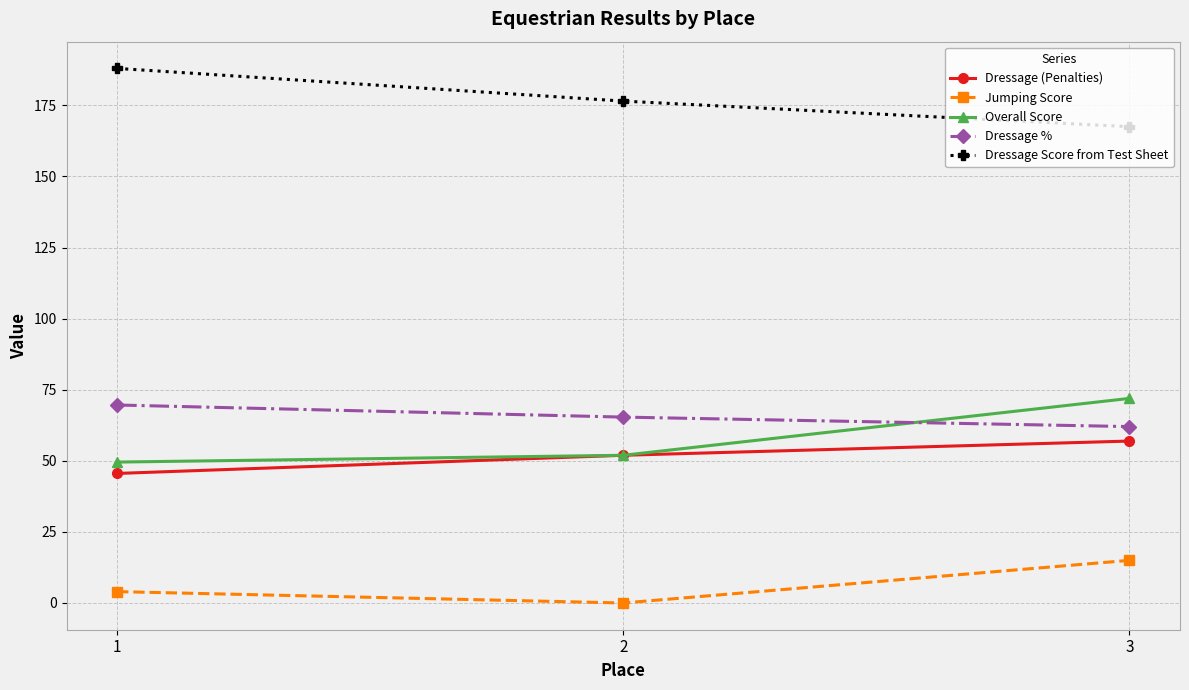

What are all the series names shown in the legend?

Dressage (Penalties), Jumping Score, Overall Score, Dressage %, Dressage Score from Test Sheet